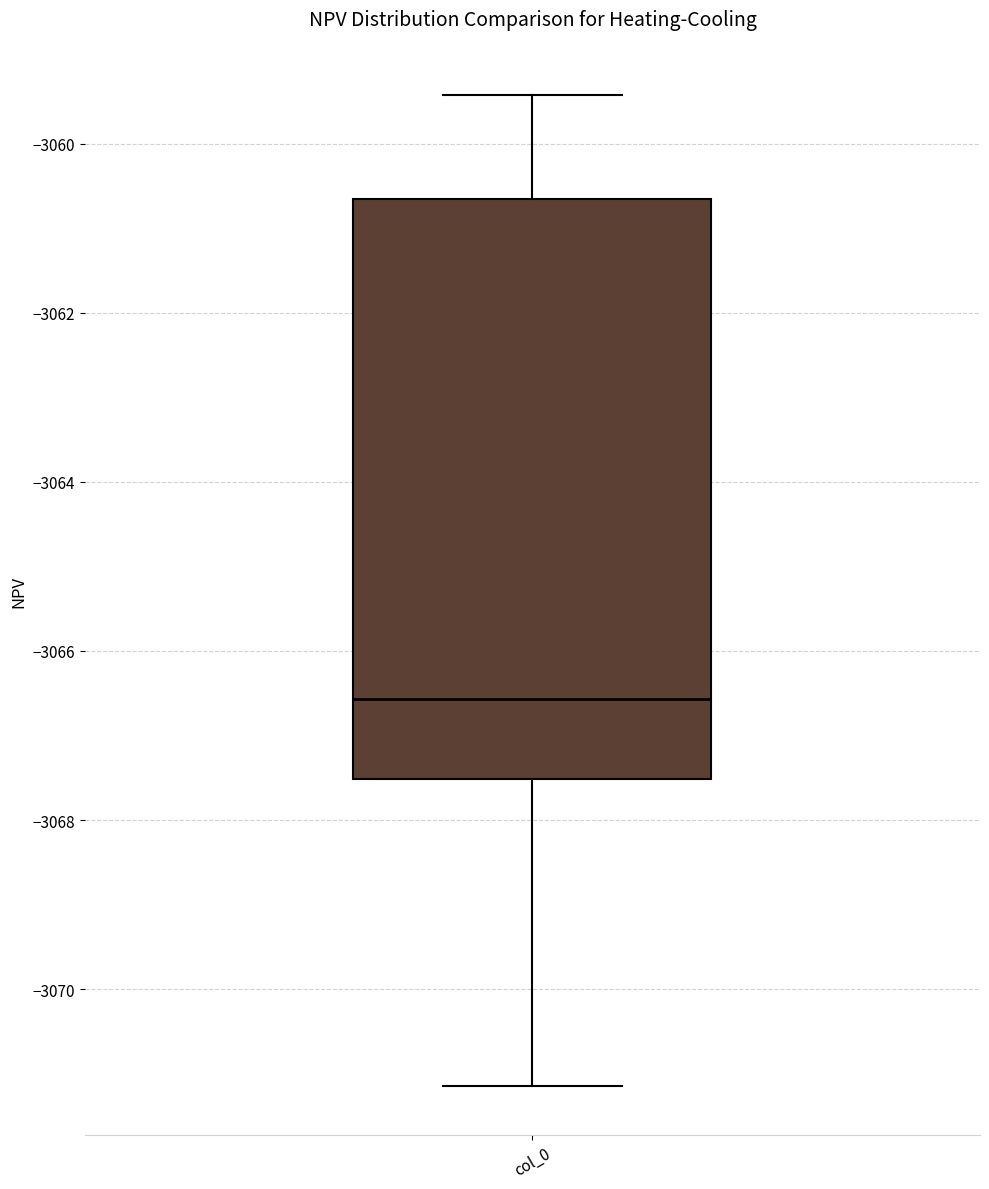

Read this box plot against the y-axis: the position of the median line, the range covered by the box, and the ends of both whiskers. The values are not printed on the chart, so give them approximately, as read against the axis.

median -3066.6, box -3067.6 to -3060.6, whiskers -3071.2 to -3059.4